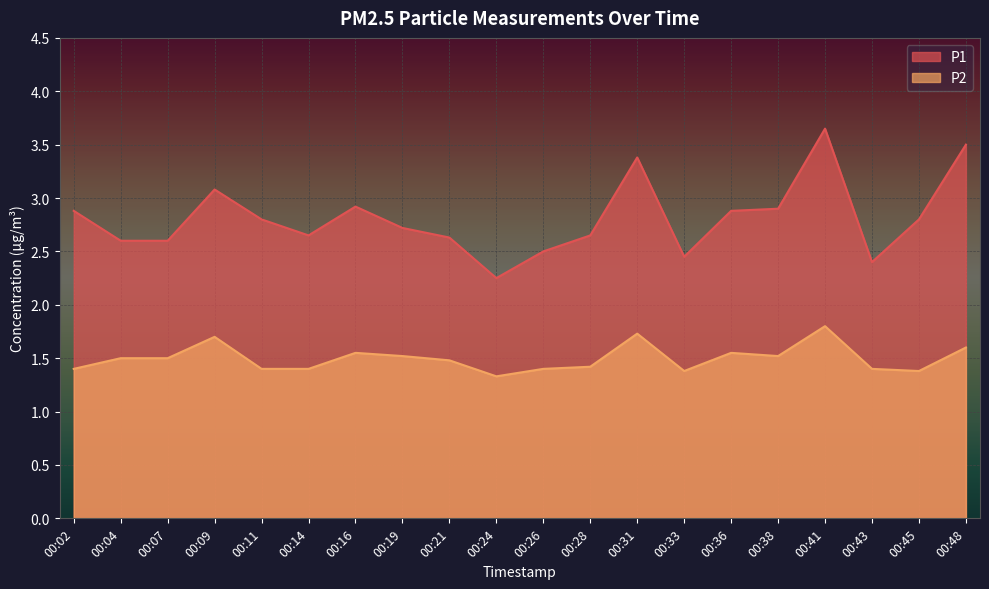

Which series has the largest range (max minus min)?

P1